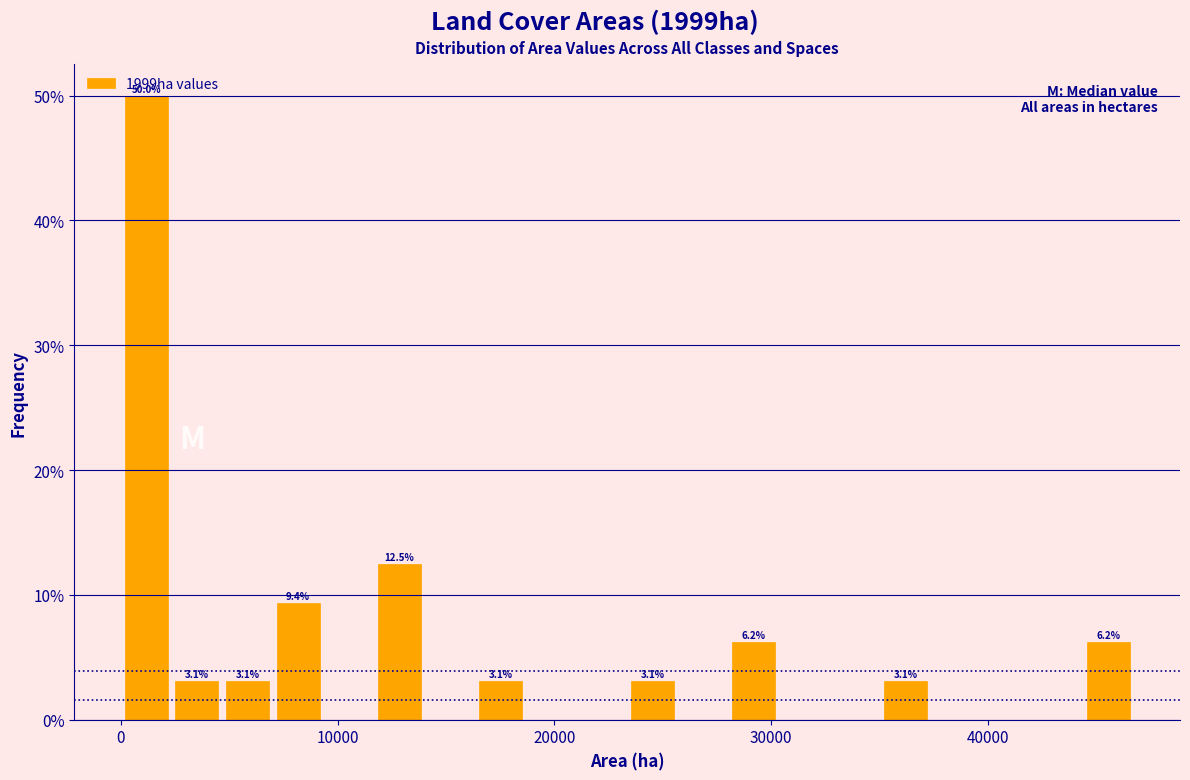

Around what value on the x-axis is the tallest bar? Give the approximate position of its centre, as read against the axis.

1000